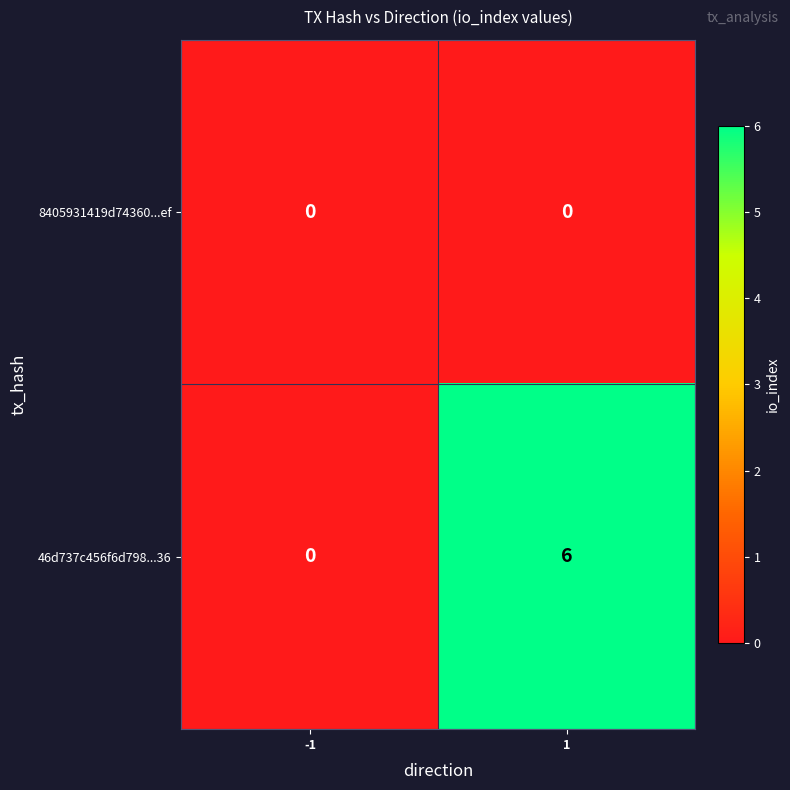

Count the number of data series in this chart.

2